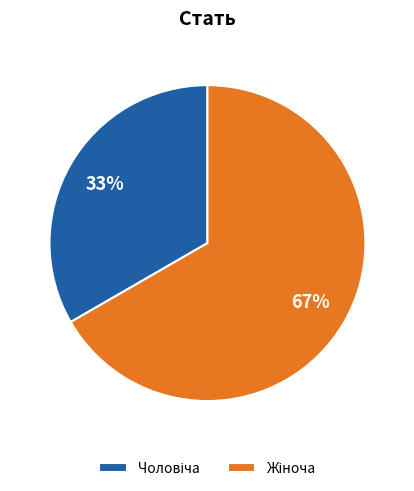

To the nearest percent, what is the average slice percentage?

50%